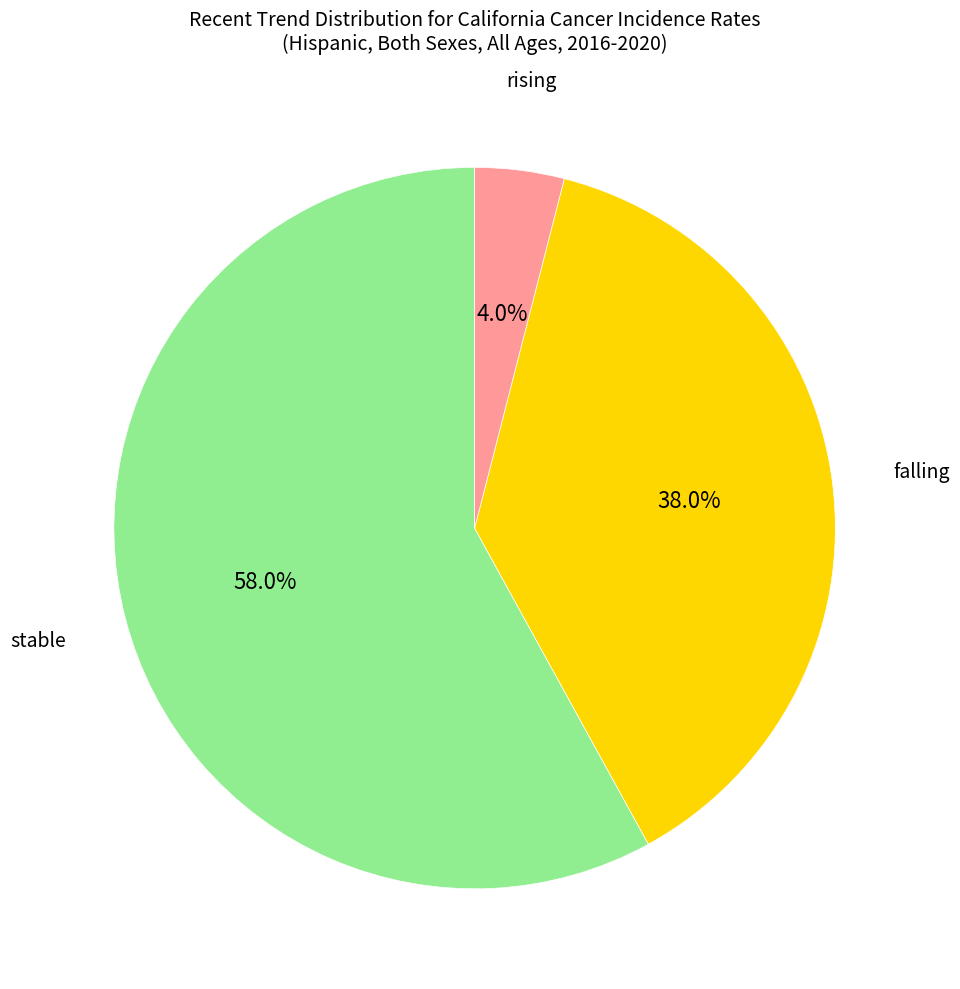

Which category has the biggest portion of the pie?

stable